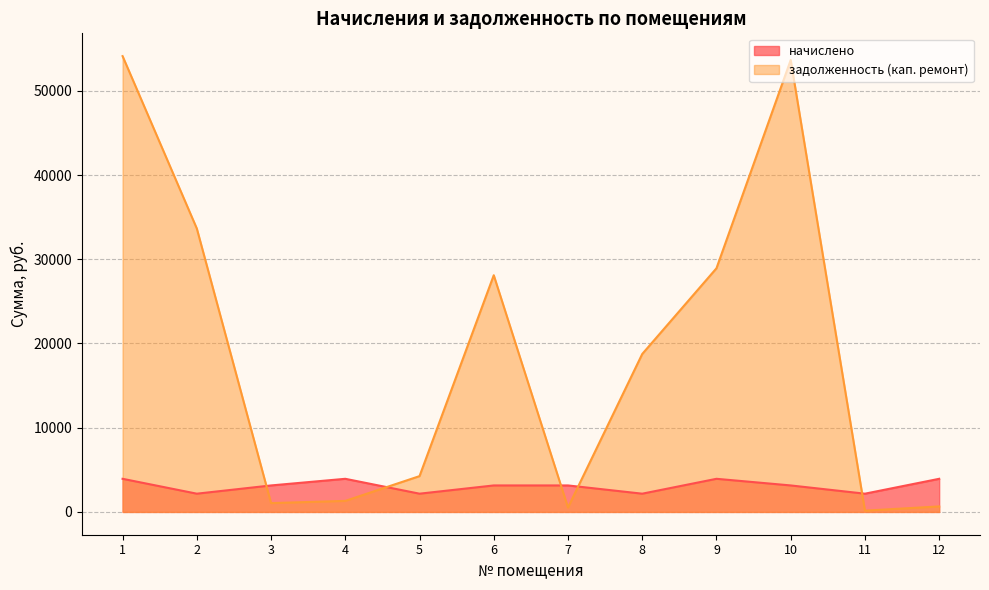

At how many categories does at least one series exceed 2577?

11